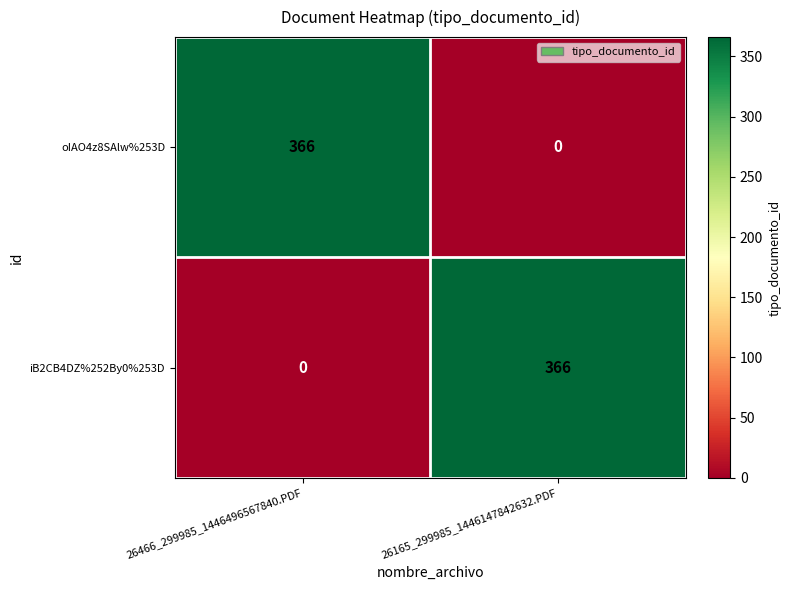

What is the average value of the iB2CB4DZ%252By0%253D series?

183